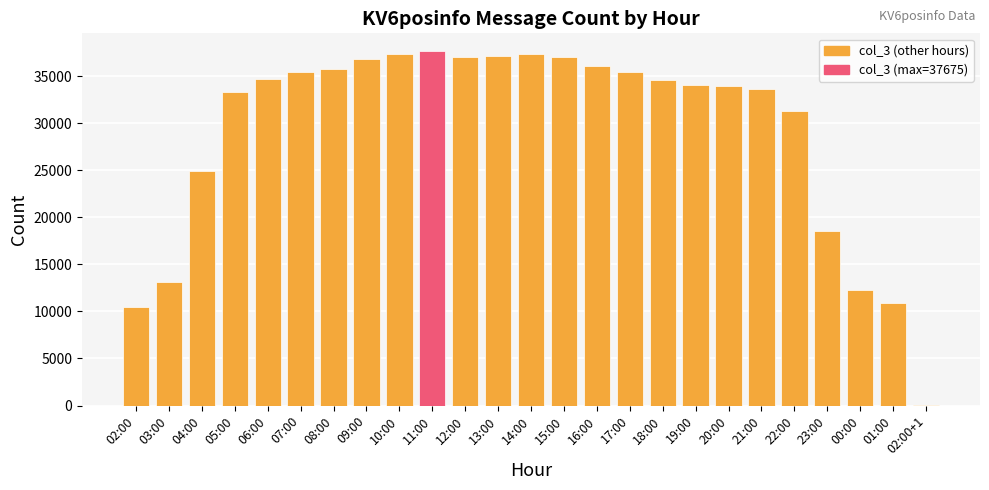

What is the ratio of the value at 13:00 to the value at 09:00?

1.0